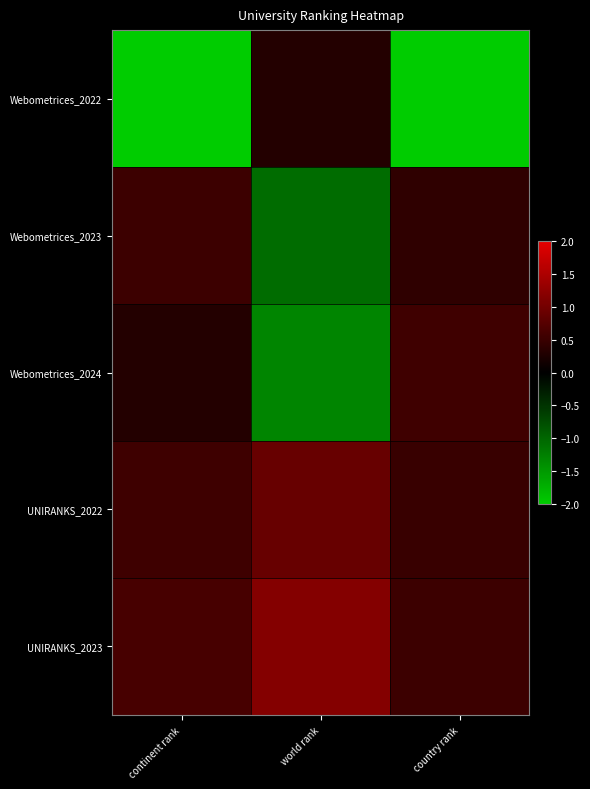

How many categories are shown in the chart?

3